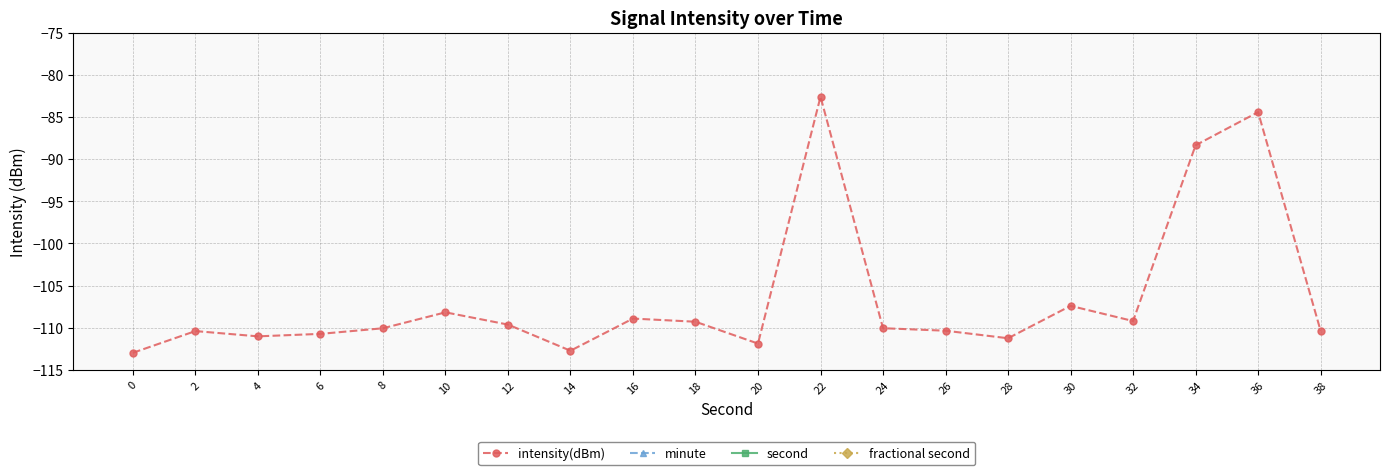

Is this an area chart (filled region under the line)?

No